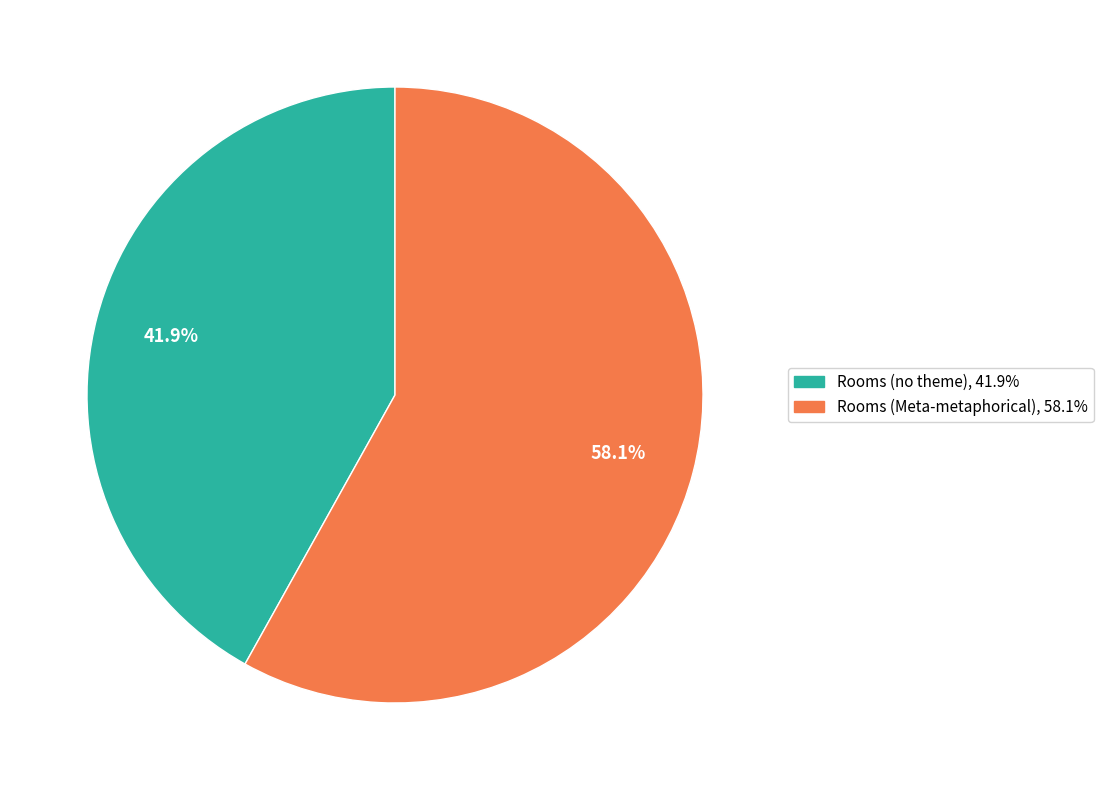

Which has a higher value, Rooms (Meta-metaphorical) or Rooms (no theme)?

Rooms (Meta-metaphorical)